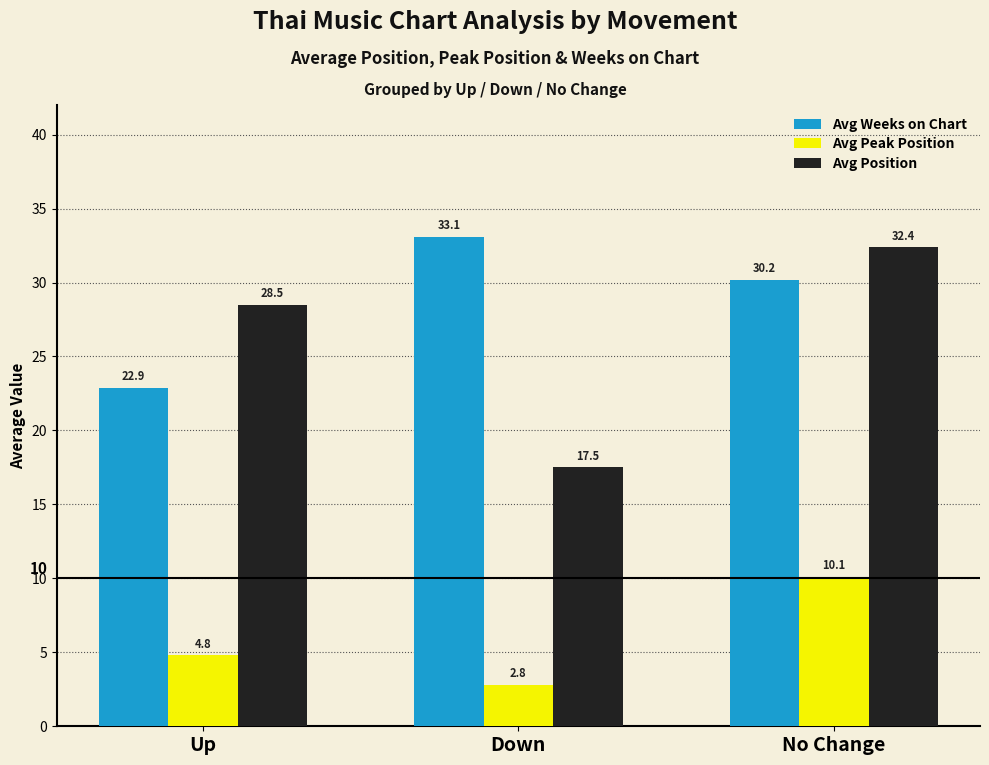

Reading left to right, list all the values displayed in this chart.

Avg Weeks on Chart: Up=22.9	Down=33.1	No Change=30.2
Avg Peak Position: Up=4.8	Down=2.8	No Change=10.1
Avg Position: Up=28.5	Down=17.5	No Change=32.4